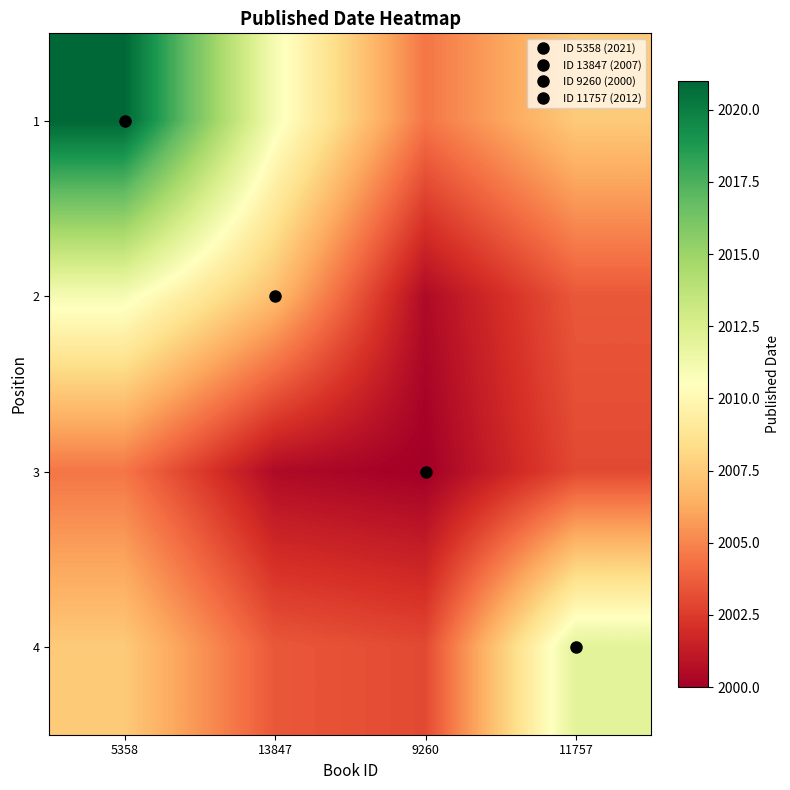

Which category has the lowest value across all series?

9260